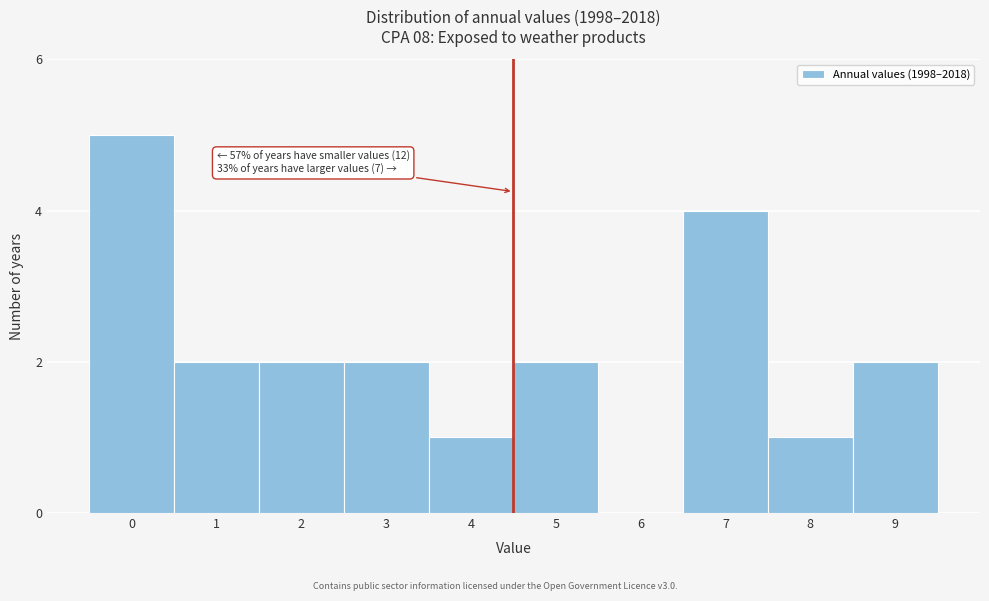

Reading right to left, extract all data points from this chart.

9=2	8=1	7=4	6=0	5=2	4=1	3=2	2=2	1=2	0=5